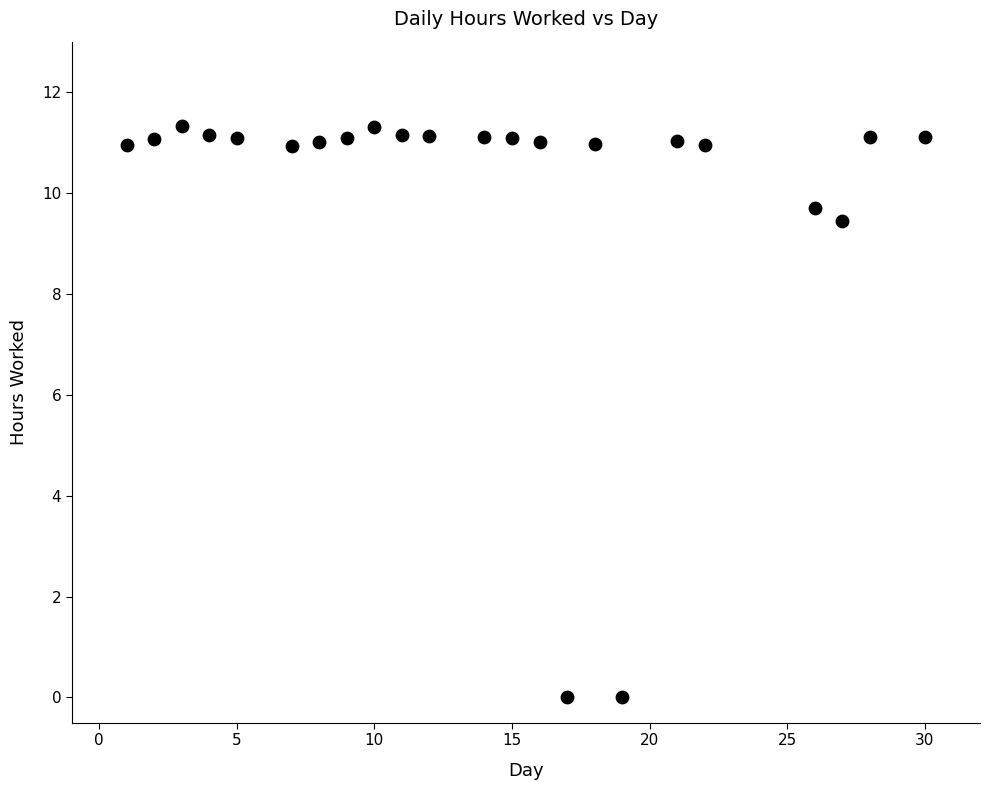

What is the range of Y values (max minus min)?

11.3